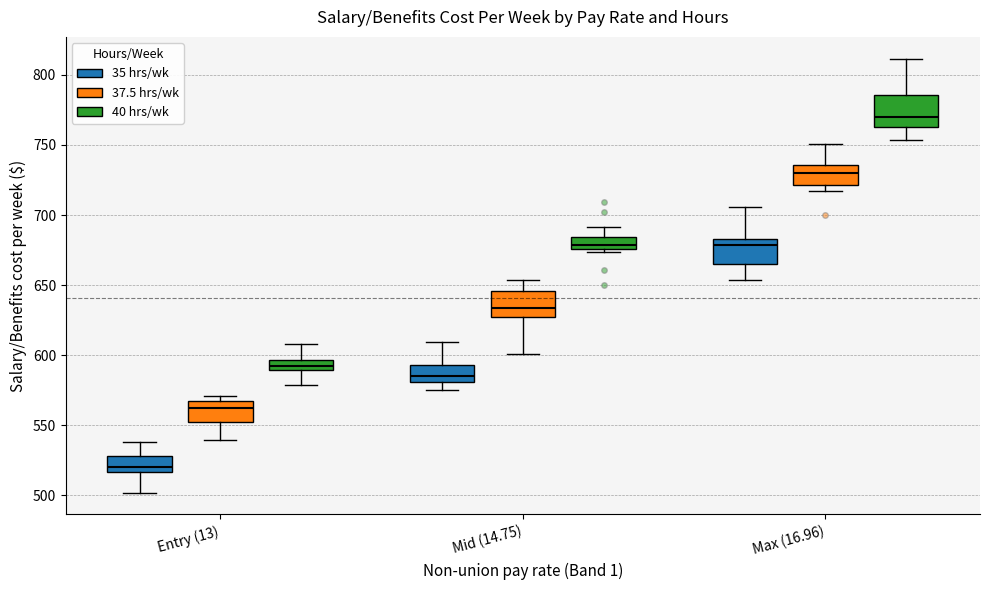

Which box's median line is the lowest?

Entry (13) (35 hrs/wk)